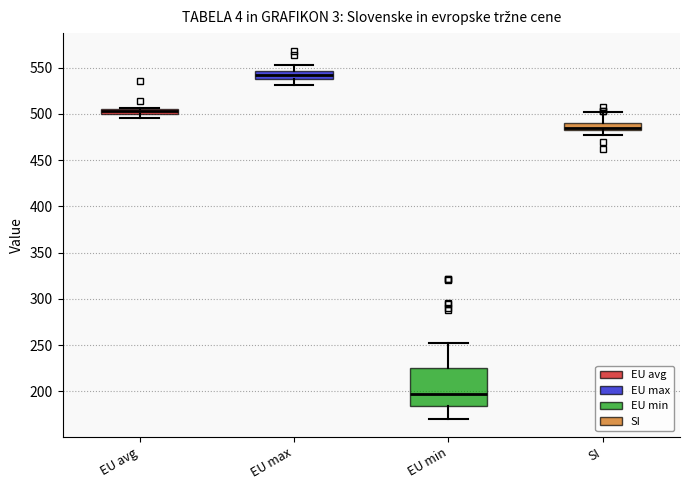

Which box is the tallest, from its lower edge to its upper edge?

EU min